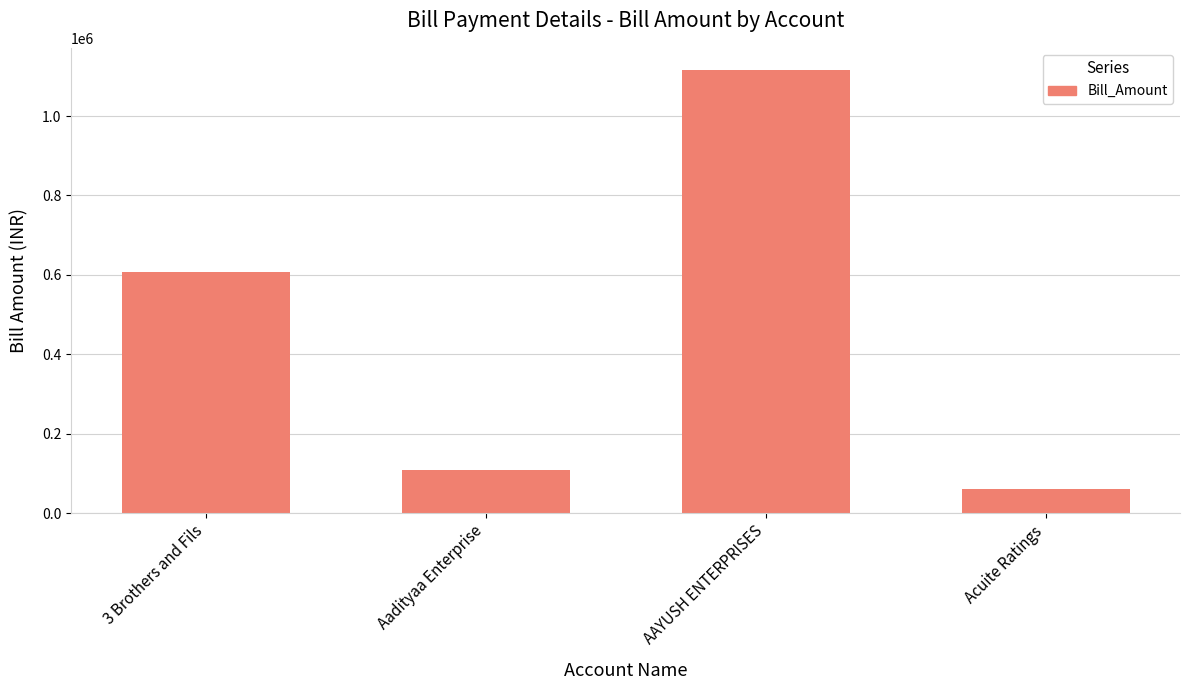

Approximately how many times larger is the value at Aadityaa Enterprise compared to Acuite Ratings?

1.8